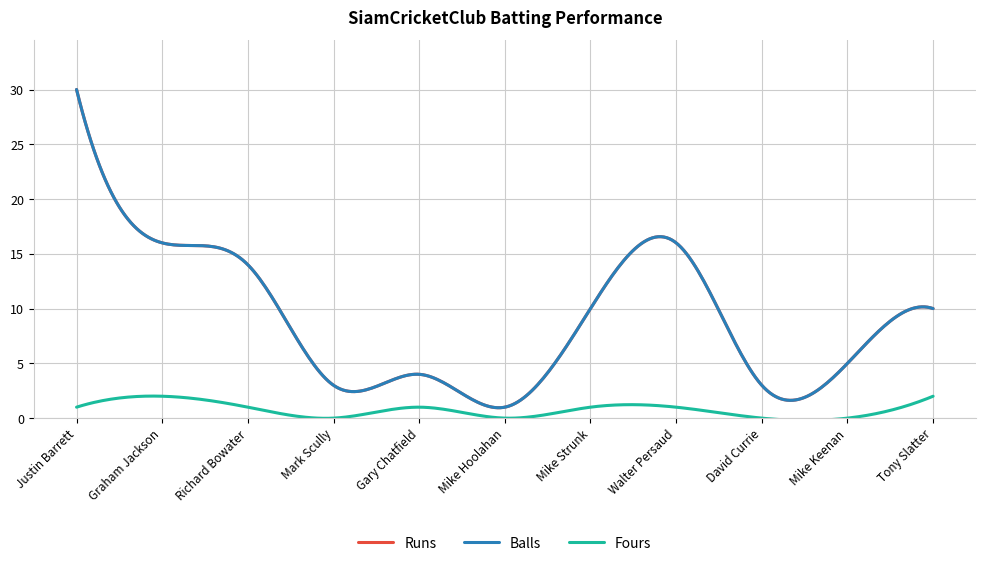

List the series in order of their peak value, highest first.

Runs, Balls, Fours